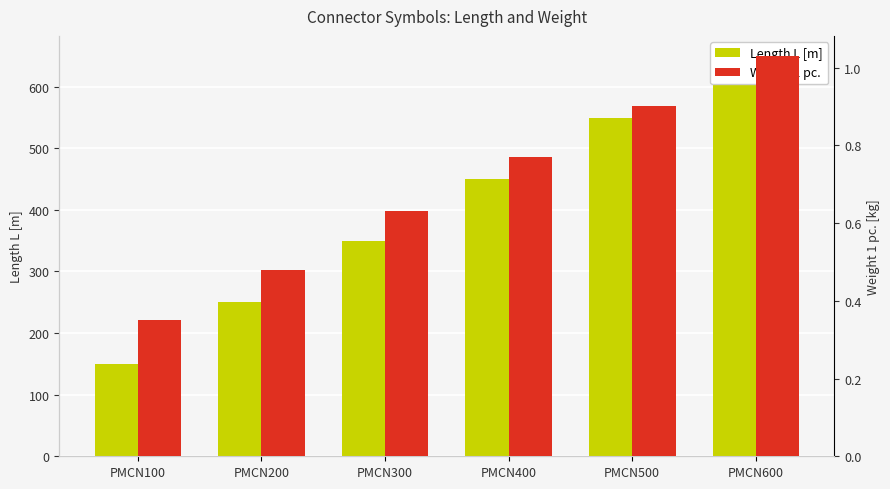

Reading right to left, transcribe all the data shown in this chart.

Length L [m]: PMCN600=650.0	PMCN500=550.0	PMCN400=450.0	PMCN300=350.0	PMCN200=250.0	PMCN100=150.0
Weight 1 pc.: PMCN600=1.0	PMCN500=0.9	PMCN400=0.8	PMCN300=0.6	PMCN200=0.5	PMCN100=0.3